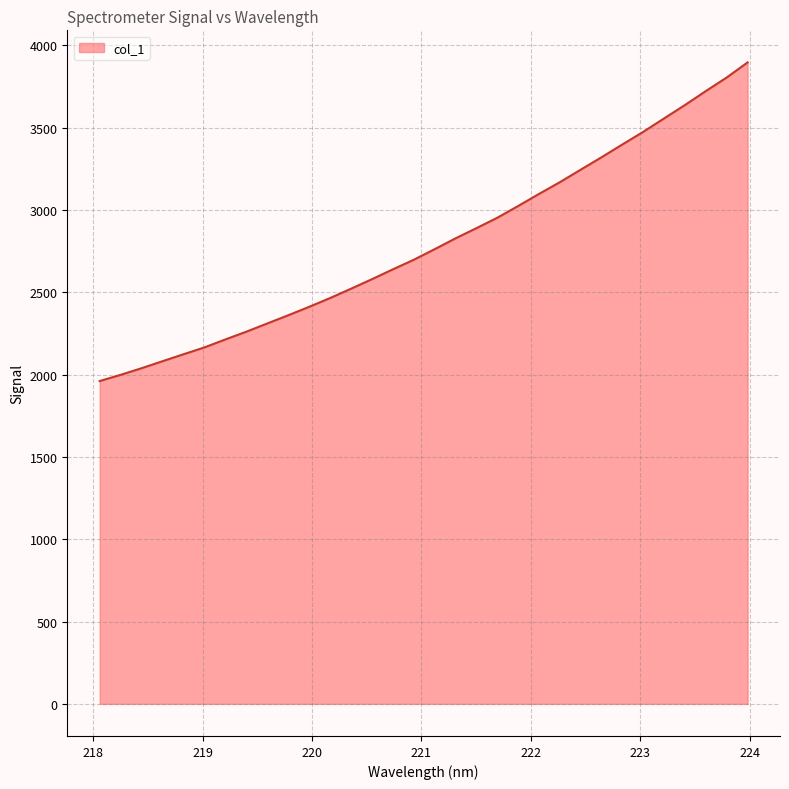

What is the greatest value displayed?

3895.8